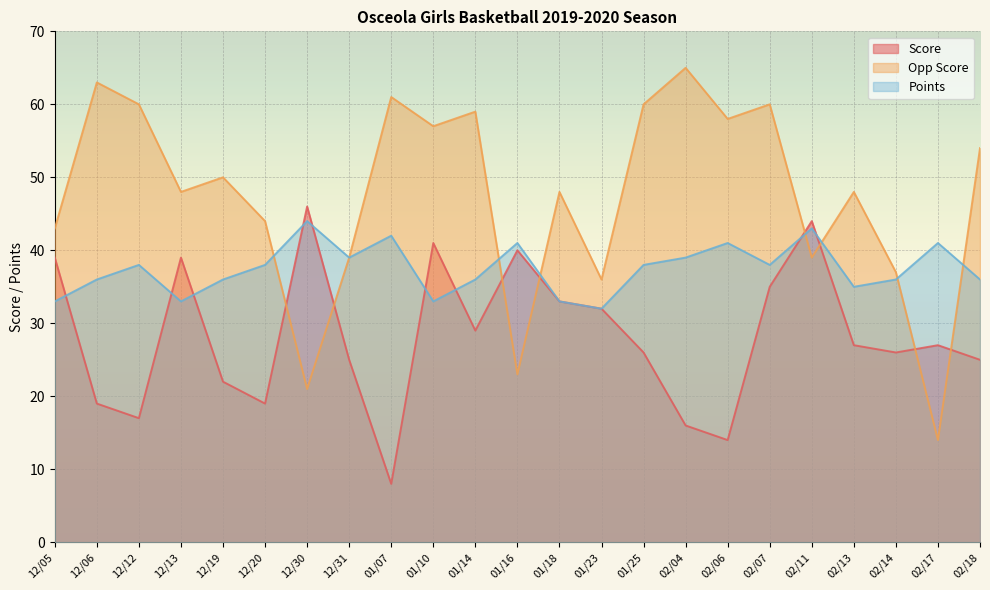

Which series has the largest total across all categories?

Opp Score